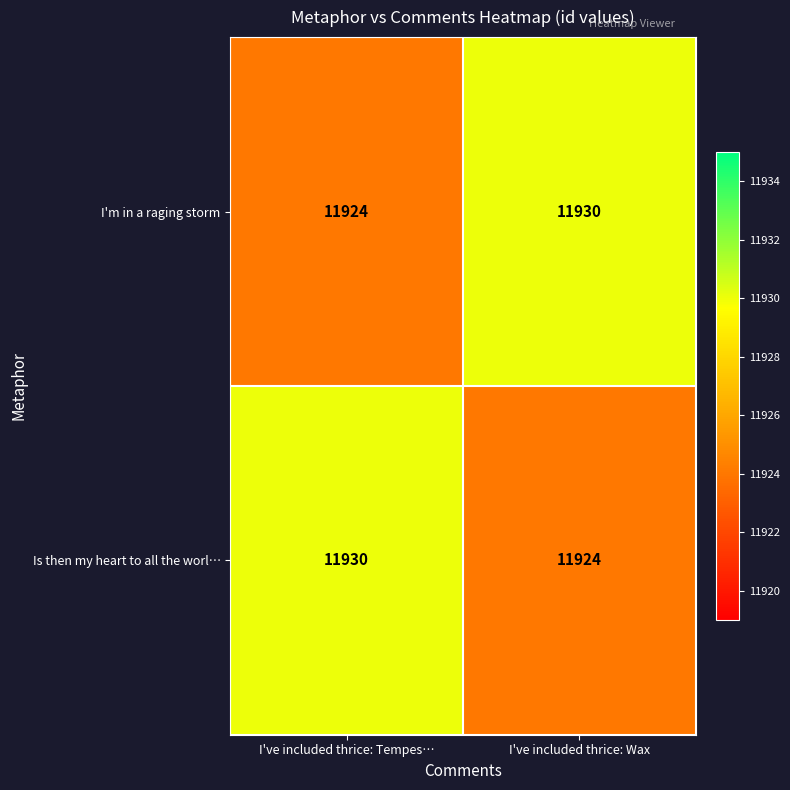

What is the difference between the I'm in a raging storm values at I've included thrice: Wax and I've included thrice: Tempes…?

6